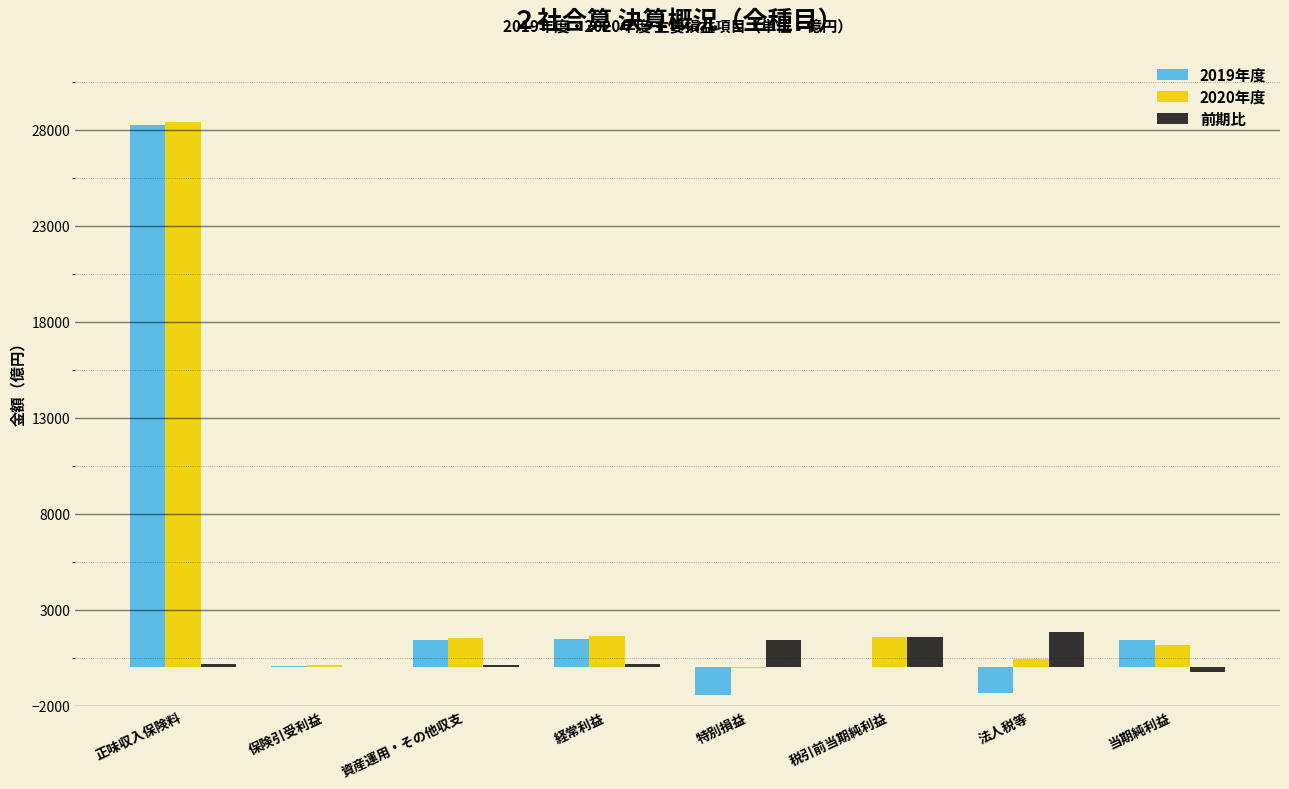

At which category is the sum across all series the highest?

正味収入保険料